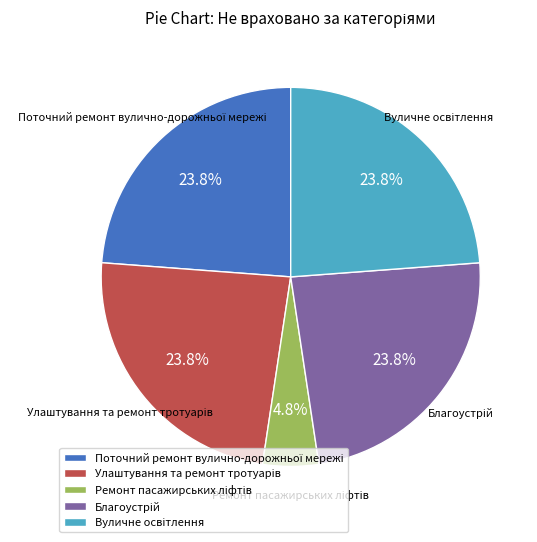

Does any single category account for the majority?

No